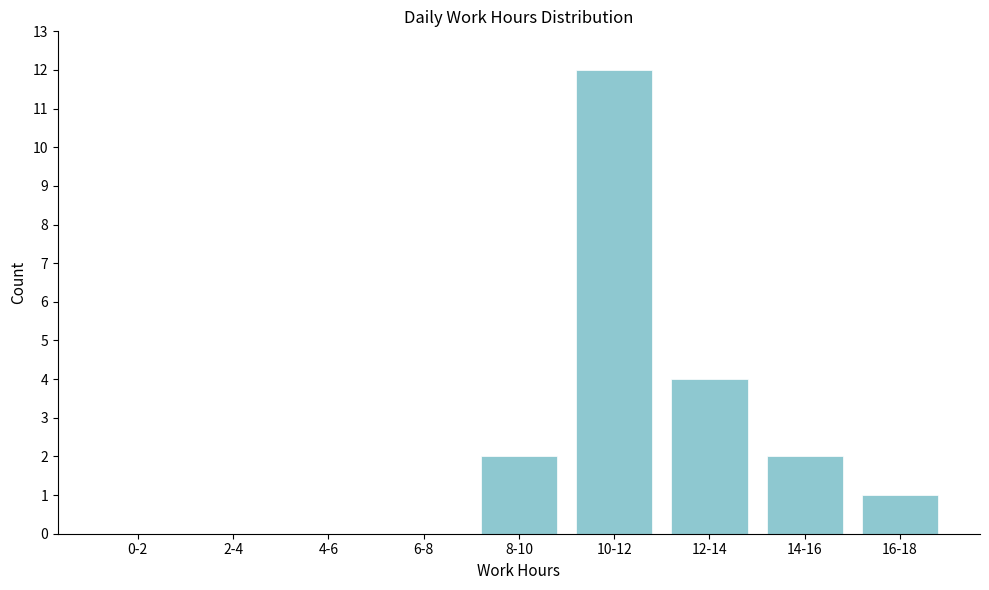

Reading left to right, what are all the values shown in this chart?

0-2=0	2-4=0	4-6=0	6-8=0	8-10=2	10-12=12	12-14=4	14-16=2	16-18=1